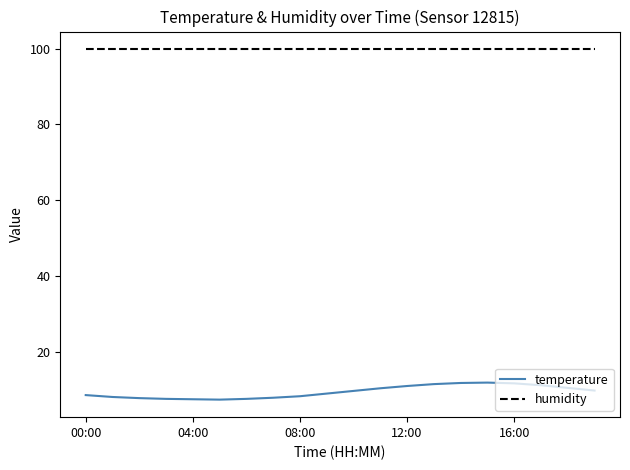

True or false: humidity and temperature cross at least once.

False